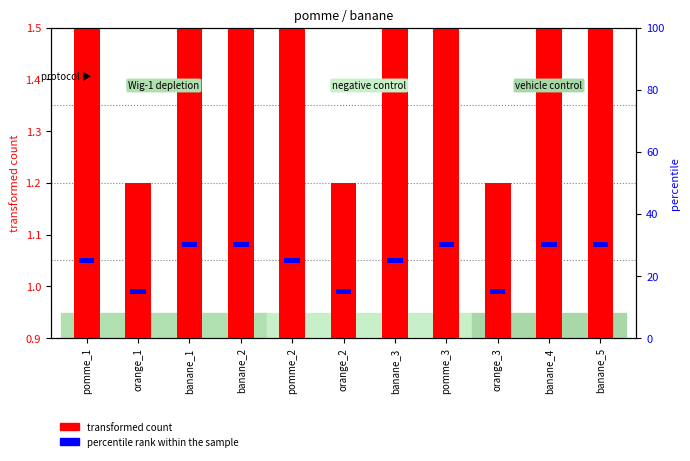

What is the label of the 5th bar from the left?

pomme_2